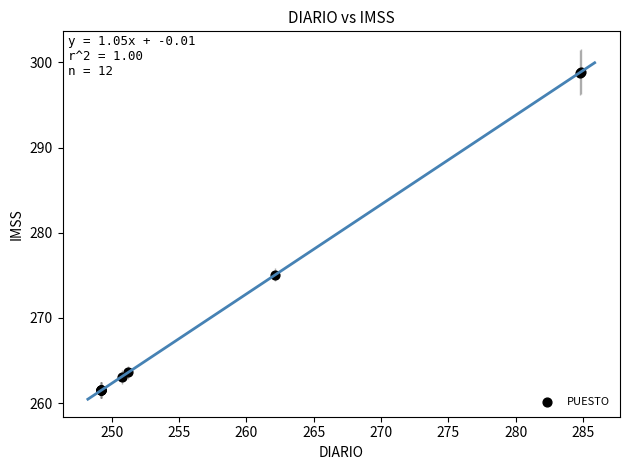

What Y value in the scatter plot is closest to 280?

275.1